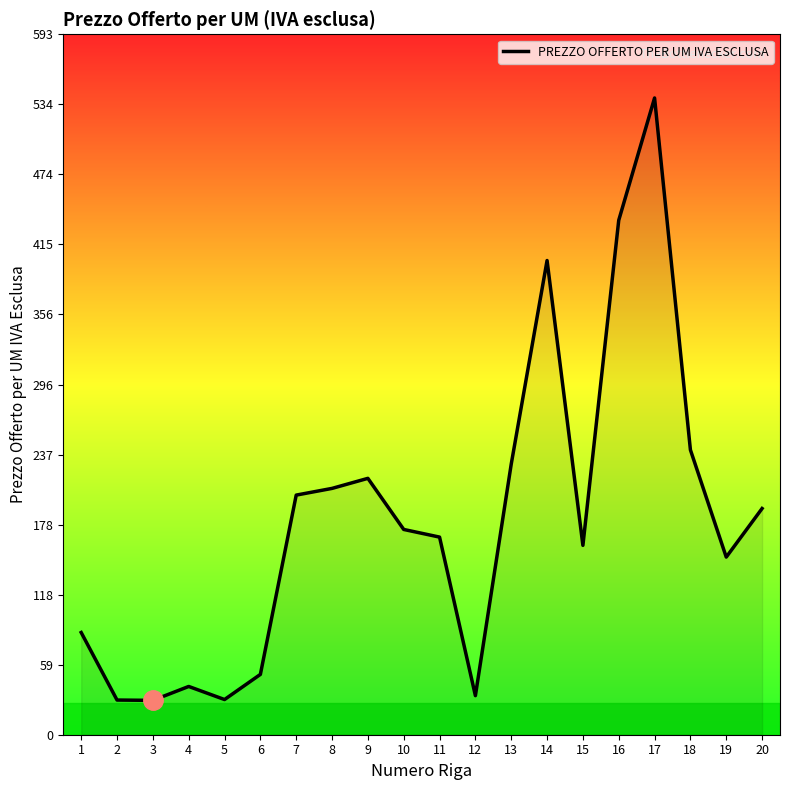

What is the ratio of the value at 2 to the value at 15?

0.2